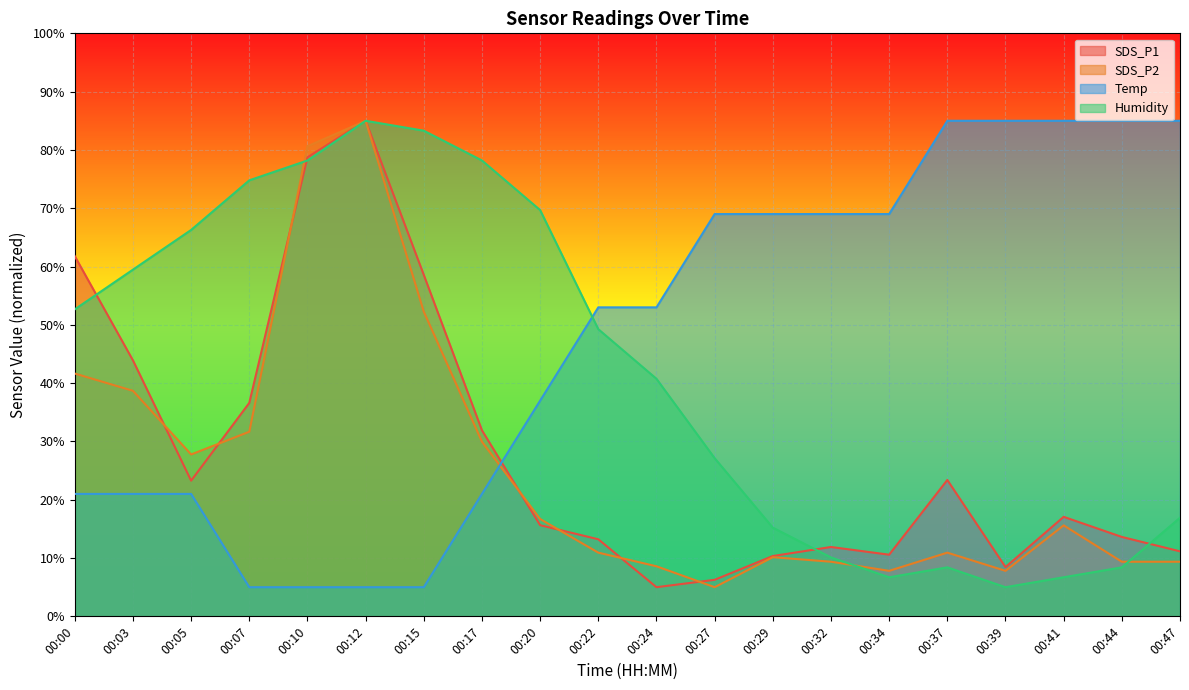

What is the greatest value displayed?

85.0